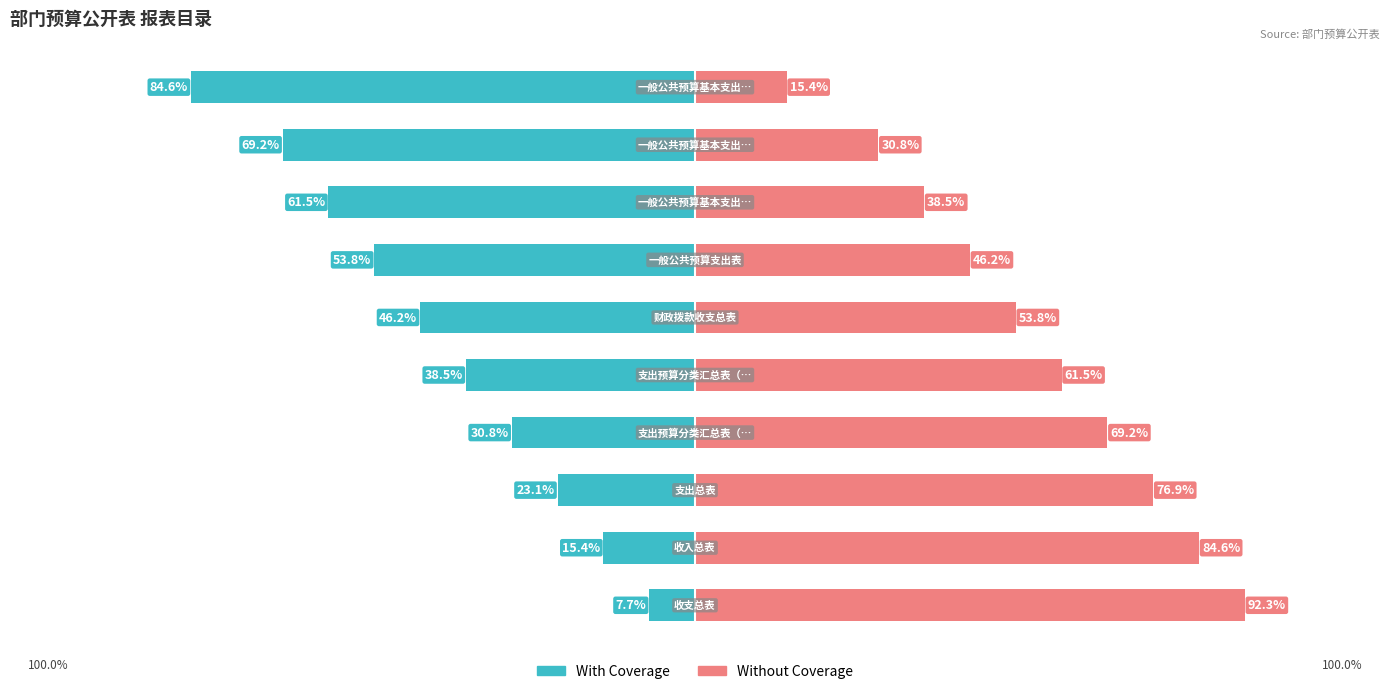

What is the difference between the With Coverage values at 1 and 9?

69.2